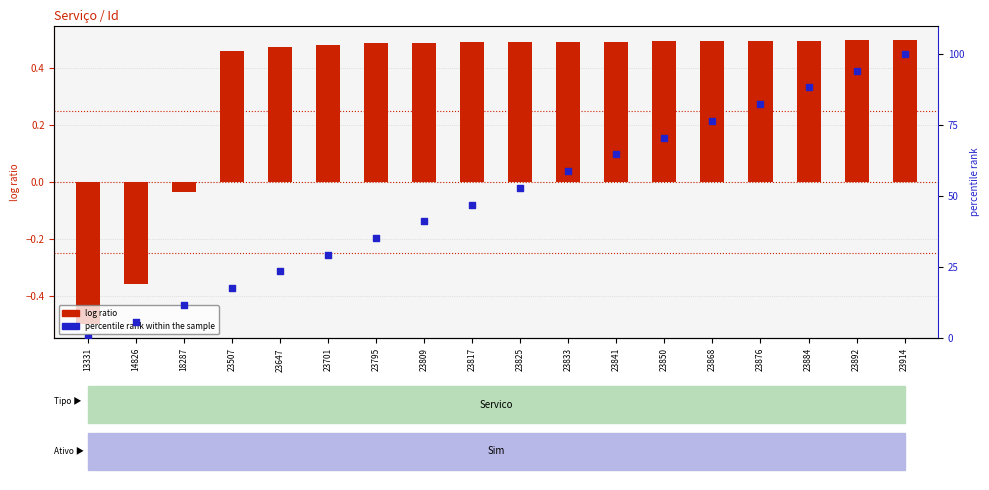

At how many categories does at least one series exceed 0?

17